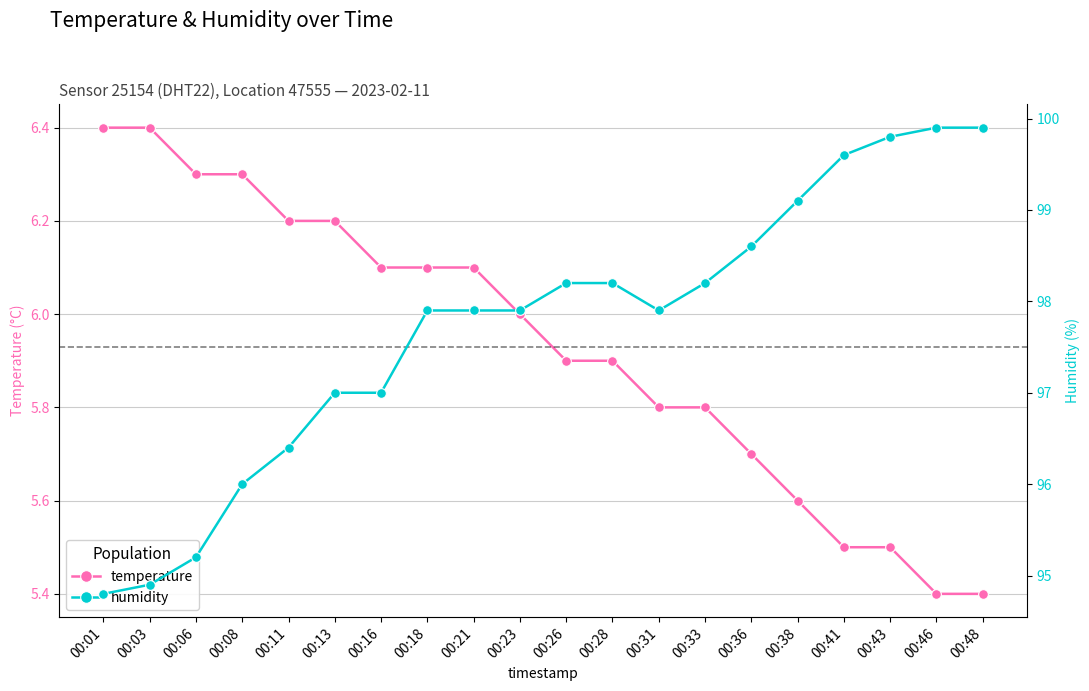

What is the difference between the temperature values at 00:26 and 00:08?

0.4